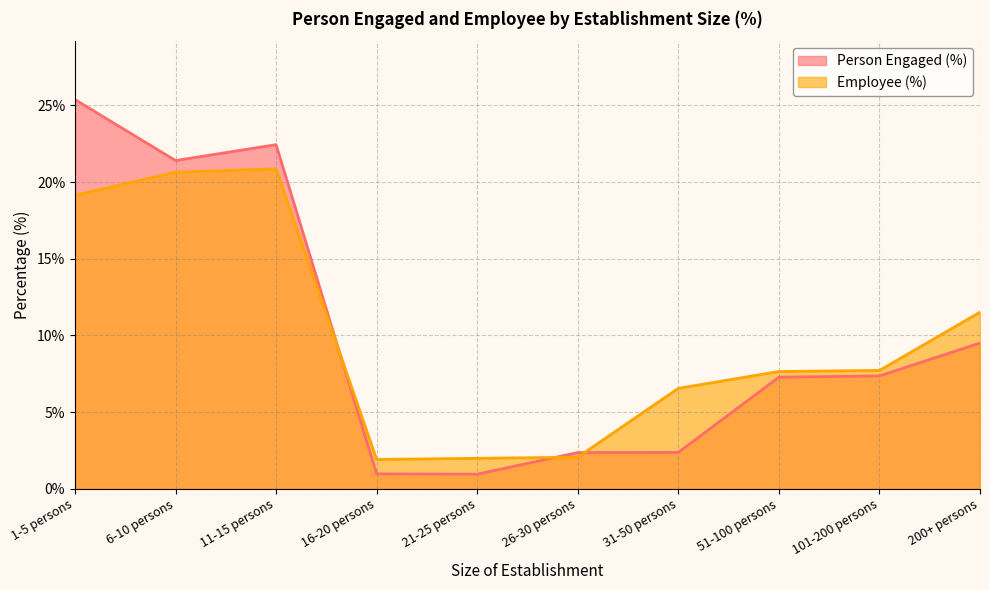

How many times do Employee (%) and Person Engaged (%) cross each other?

3